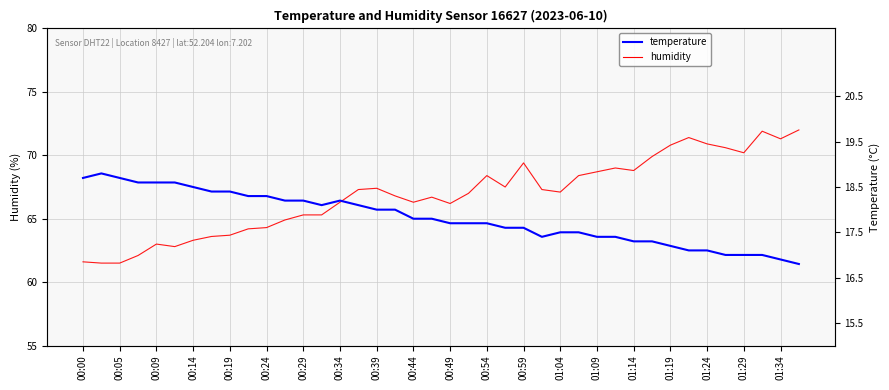

At how many categories does at least one series exceed 65?

28